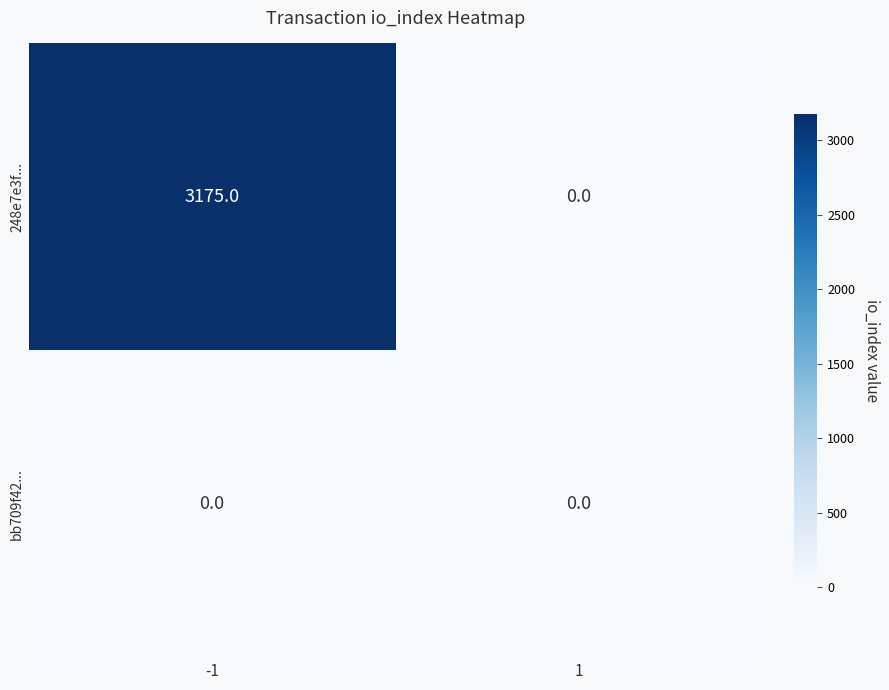

Rank the series by their maximum value, from highest to lowest.

248e7e3f..., bb709f42...